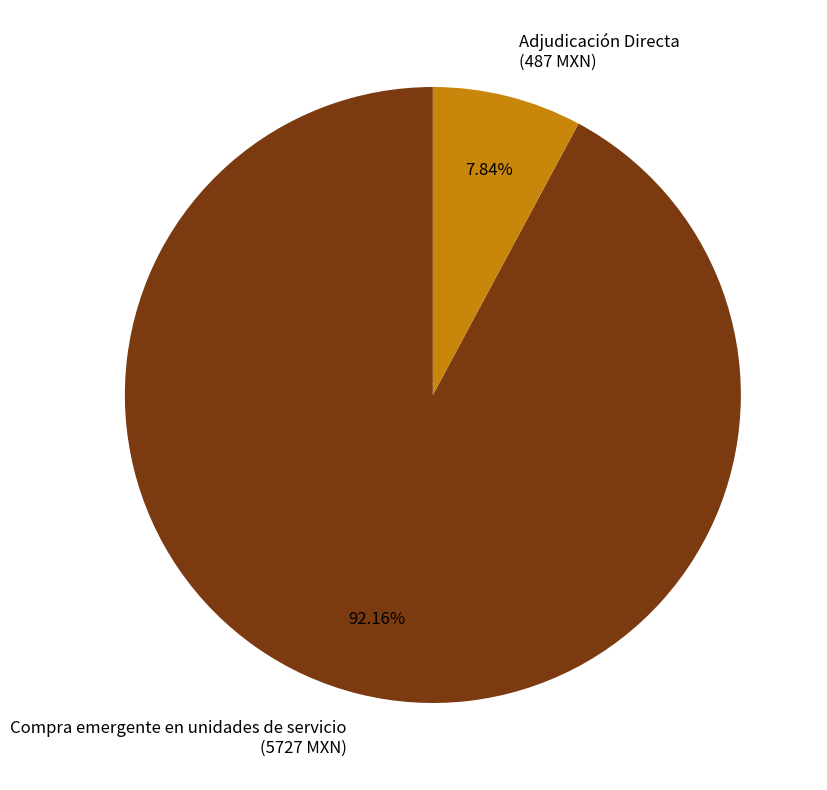

Between Adjudicación Directa and Compra emergente en unidades de servicio, which is larger?

Compra emergente en unidades de servicio